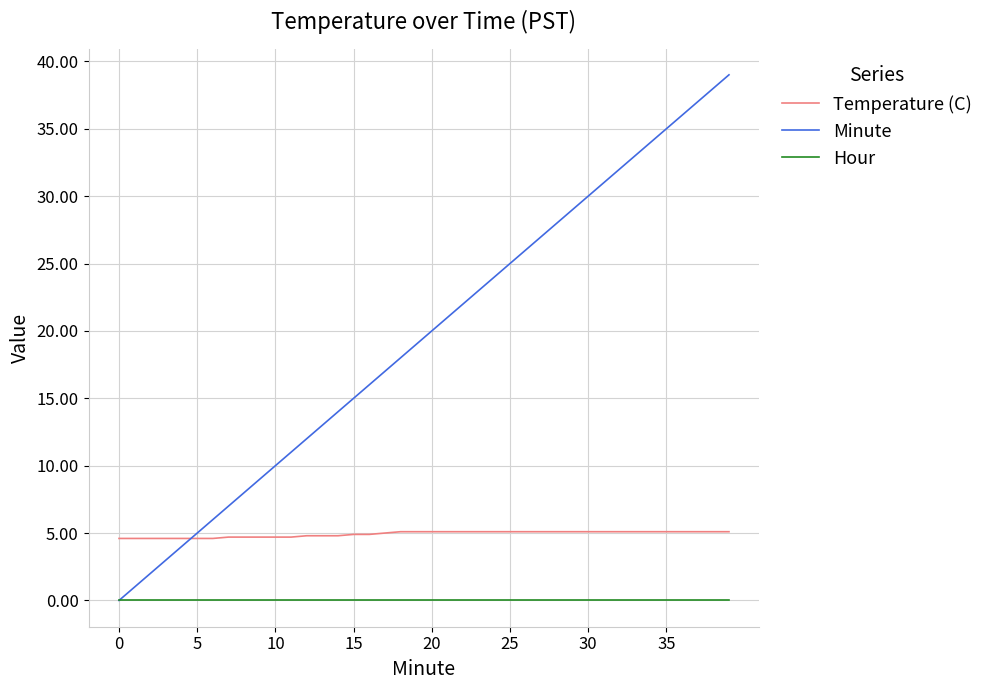

True or false: Minute has more than 0 interior local peaks.

False